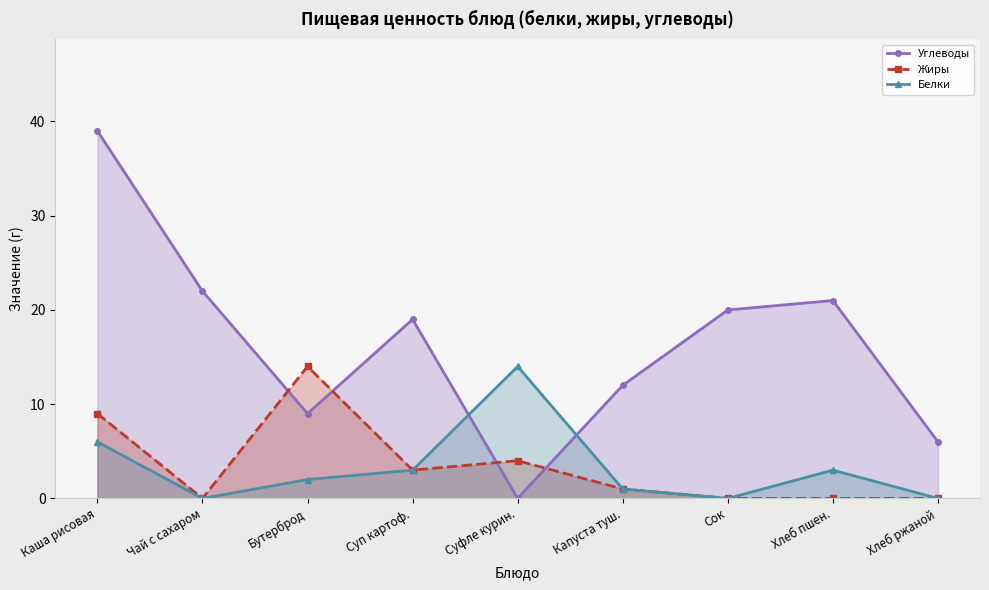

Which category has the lowest value in the Углеводы series?

Суфле курин.